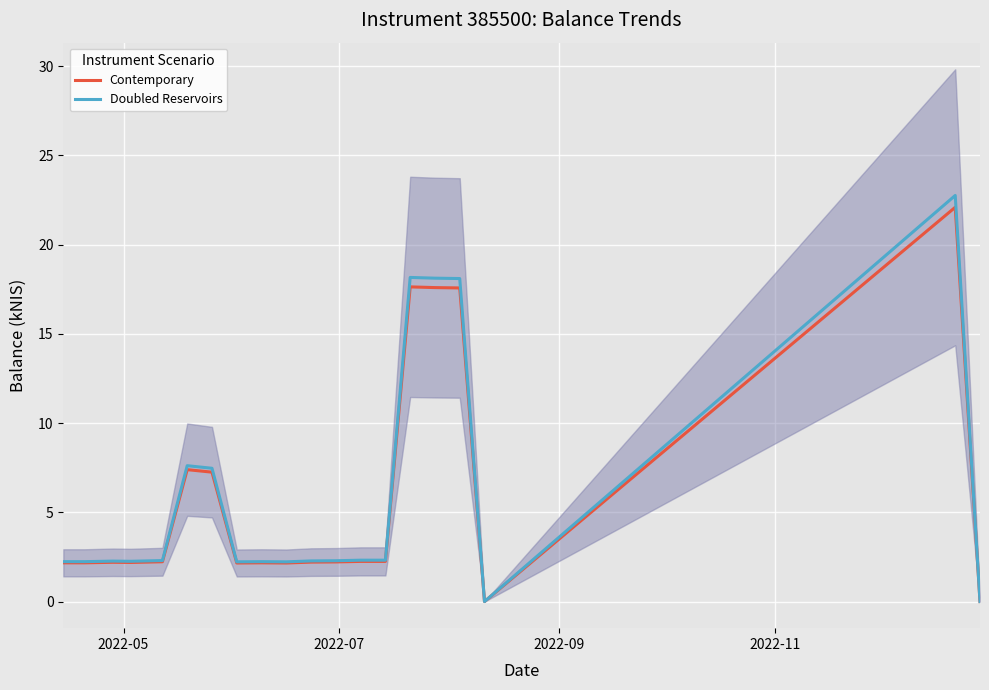

What is the highest value of the Contemporary series?

22.1